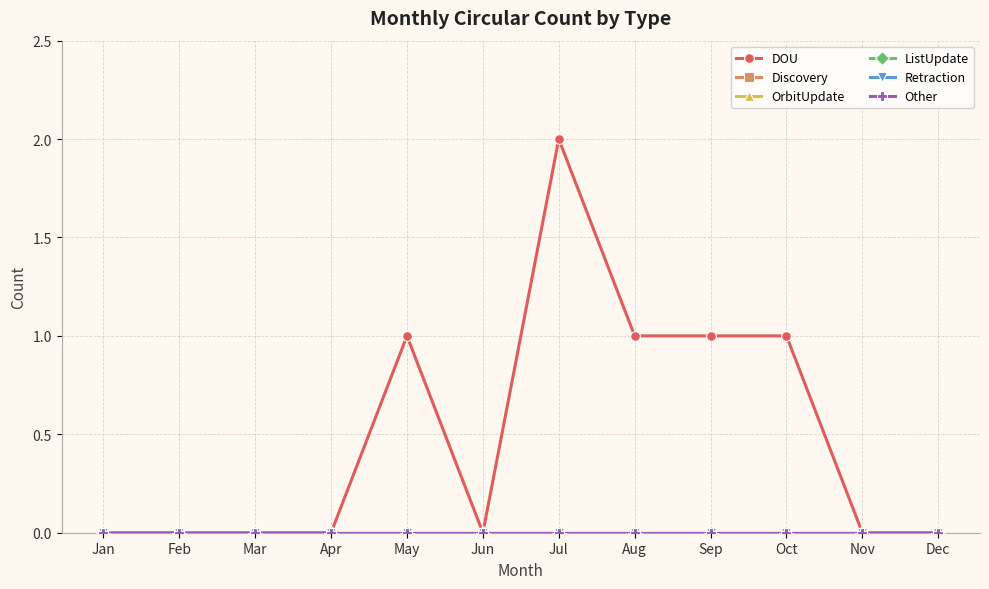

Which category has the lowest value in the Retraction series?

Jan